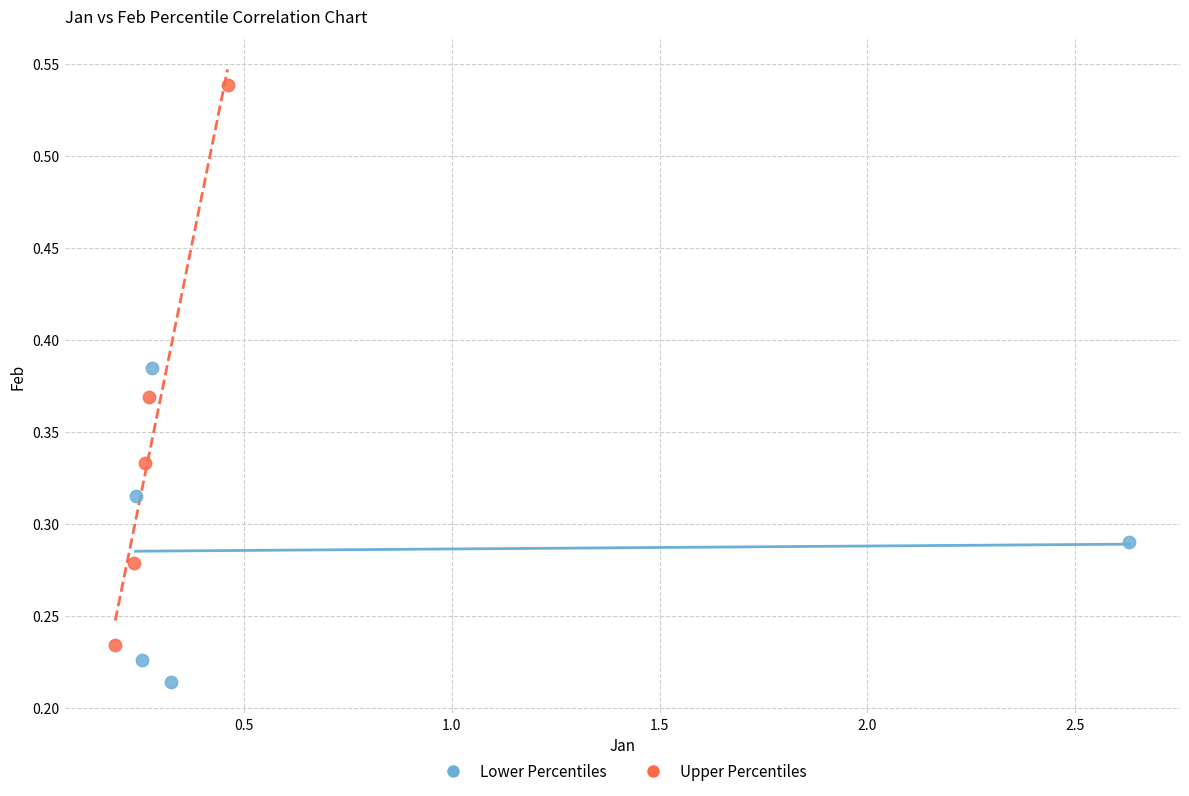

Which series has the widest spread of Y values?

Upper Percentiles